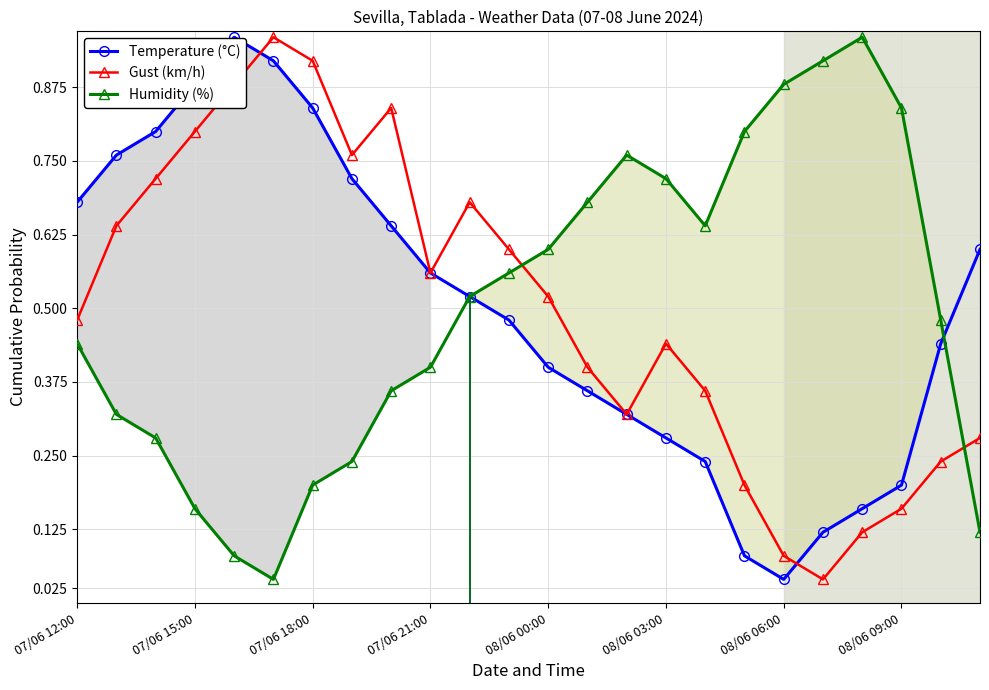

How many lines are shown in the chart?

3